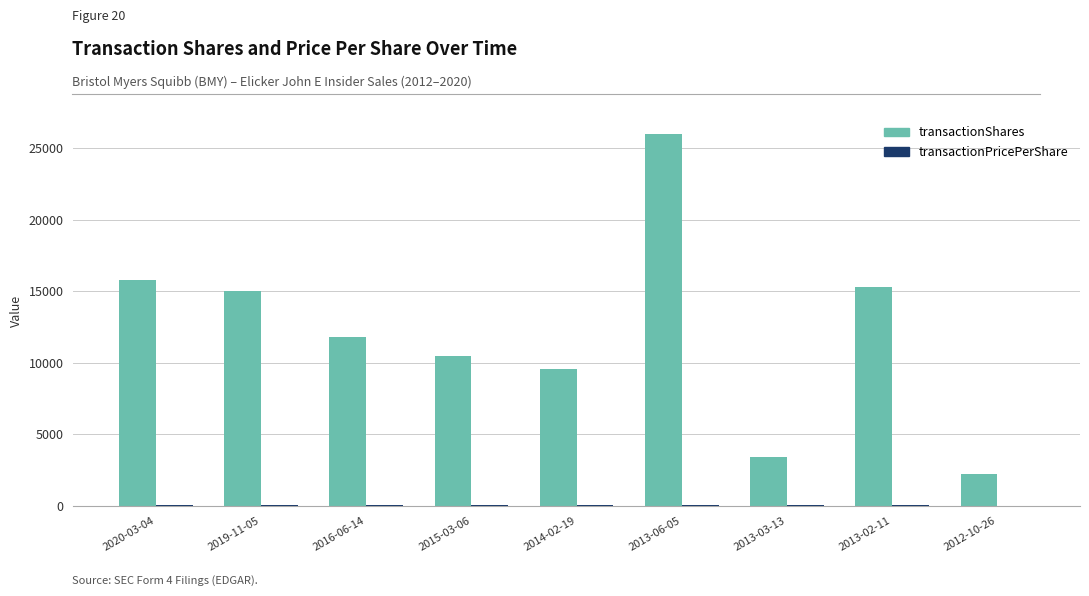

What is the sum of all transactionShares values?

109511.0